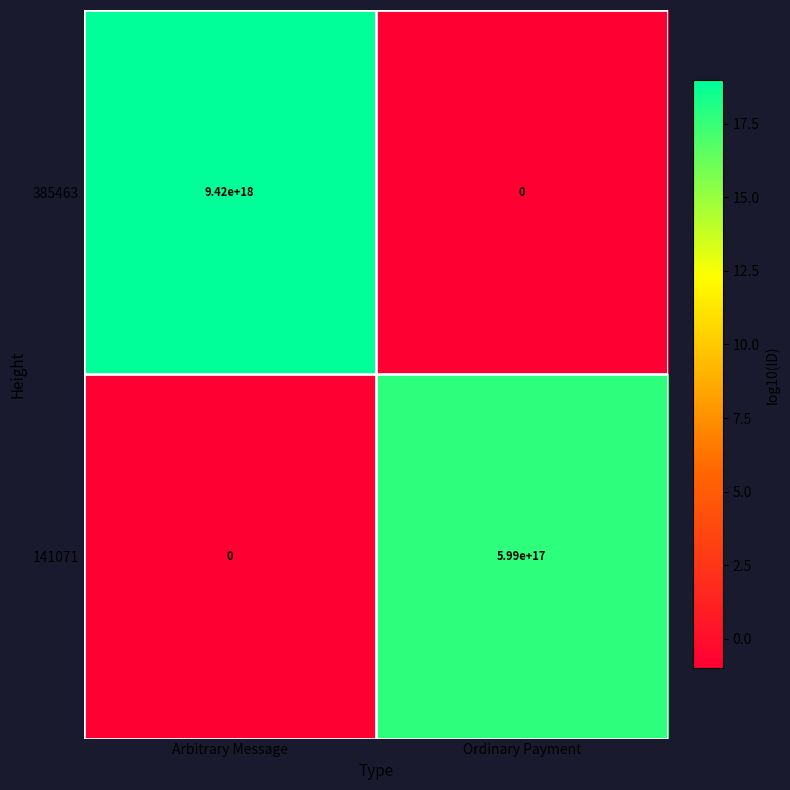

Which category has the highest value across all series?

Arbitrary Message